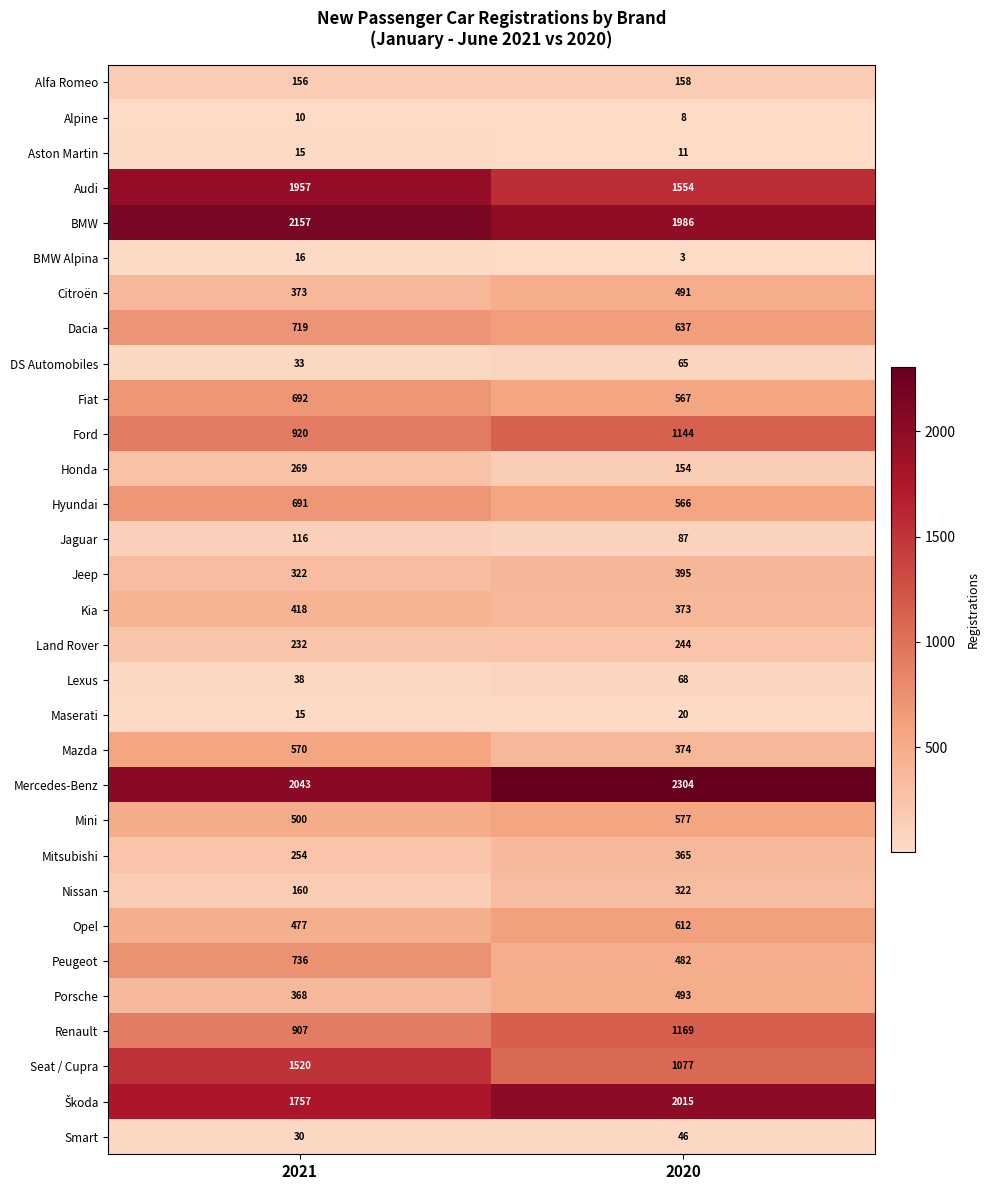

True or false: DS Automobiles has a value of 110 at 2020.

False